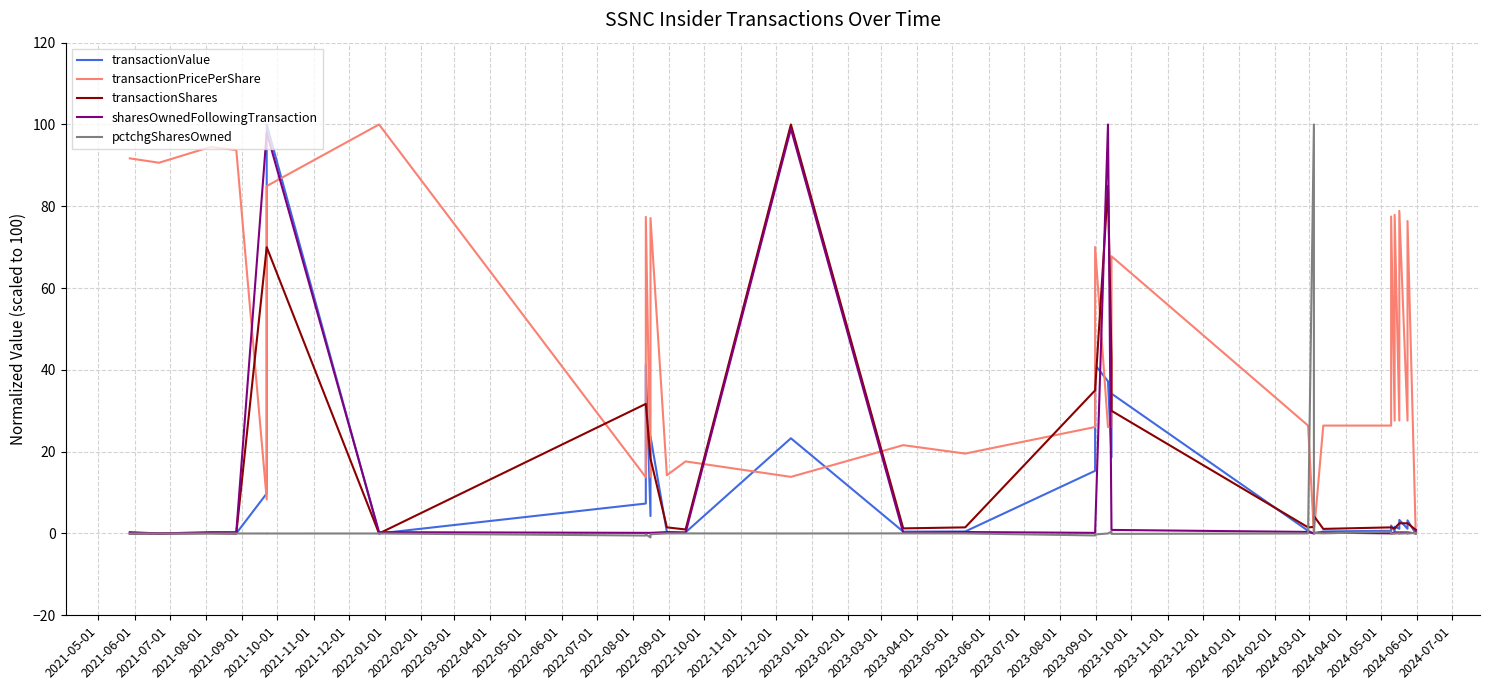

What is the label of the 10th point from the right?

2023-10-01